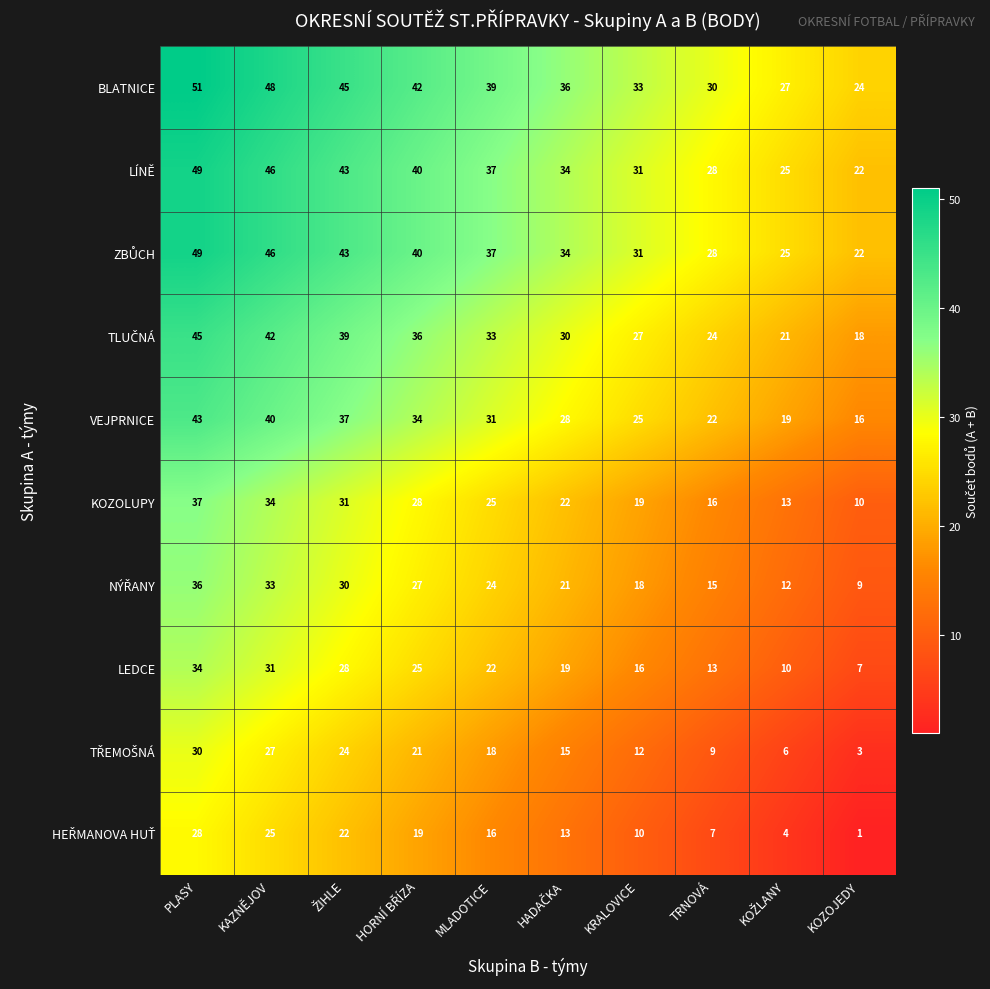

Which category has the lowest value in the LEDCE series?

KOZOJEDY